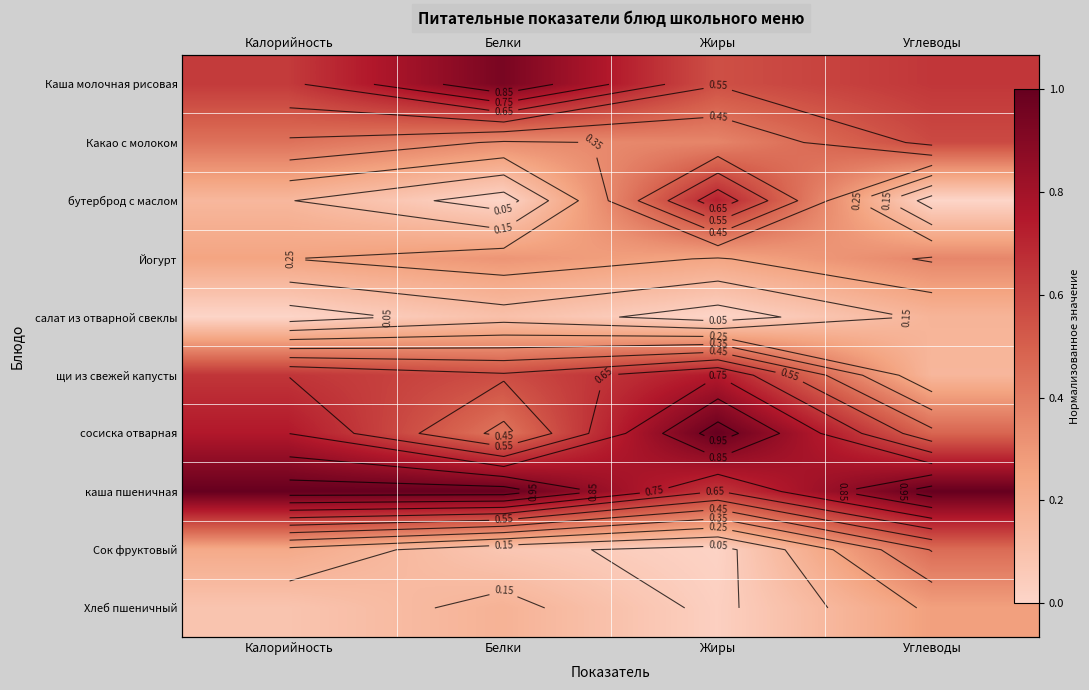

List the labels in order of Сок фруктовый value, smallest first.

Жиры, Белки, Калорийность, Углеводы